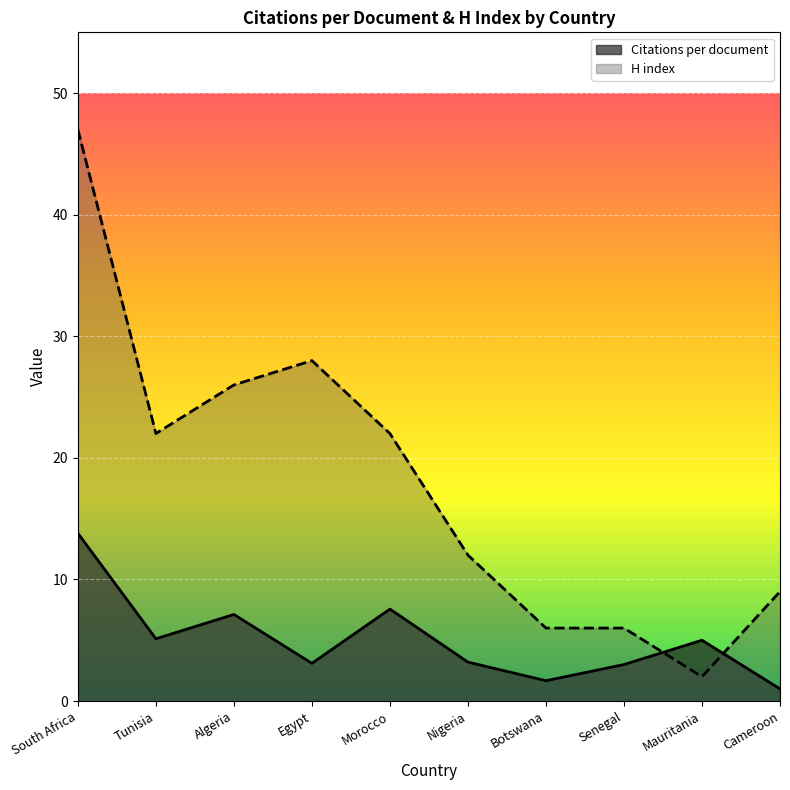

After their last crossing, which series has the higher values: Citations per document or H index?

H index